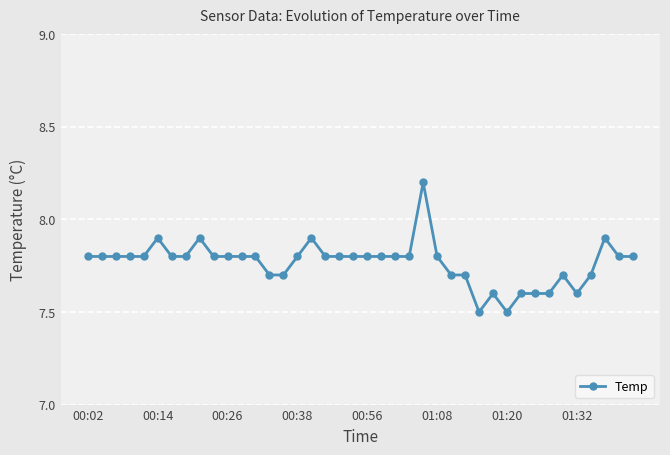

What is the minimum value shown in the chart?

7.5